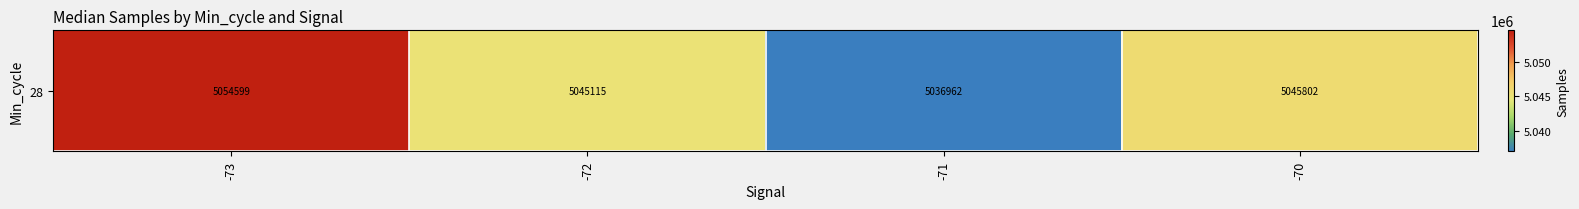

What is the minimum value shown in the chart?

5036962.5